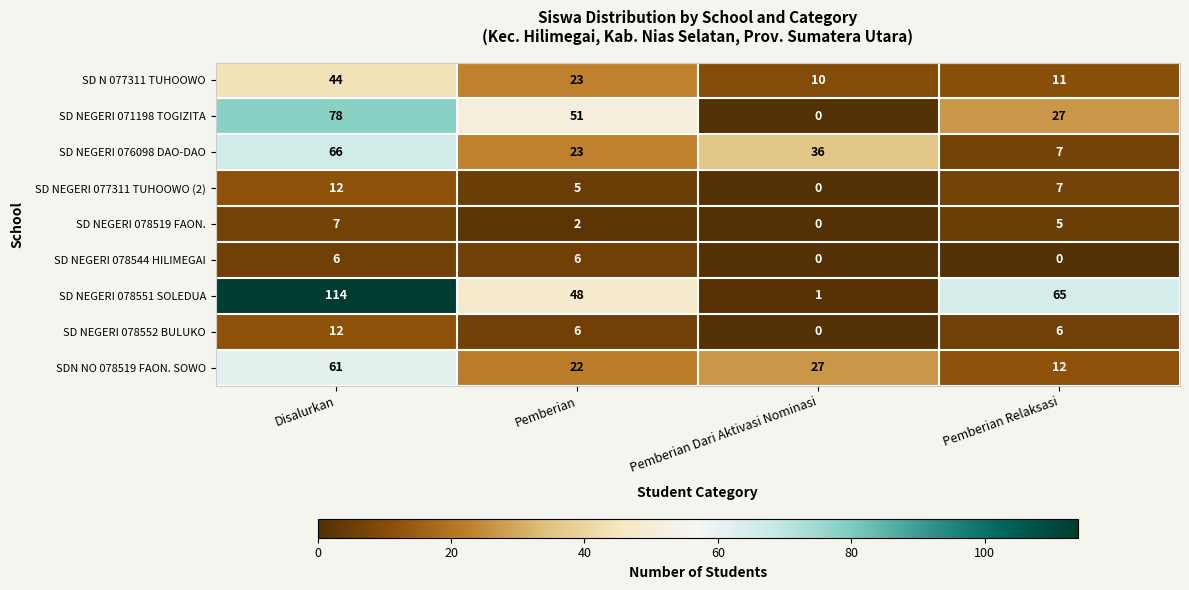

The value of SD NEGERI 077311 TUHOOWO (2) at Pemberian Dari Aktivasi Nominasi is 0. True or false?

True